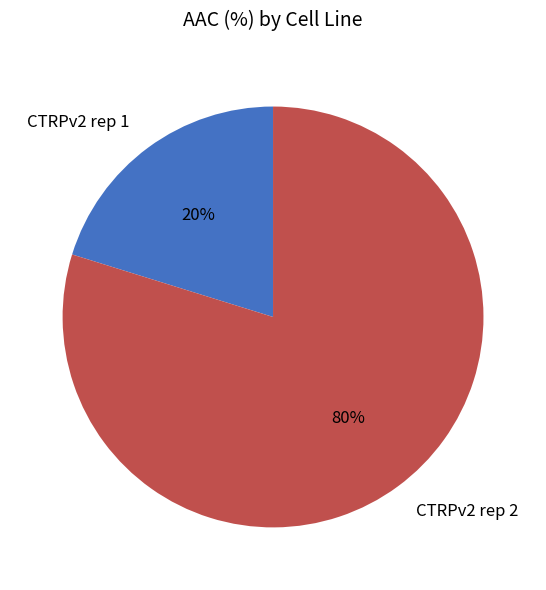

How many slices are in this pie chart?

2